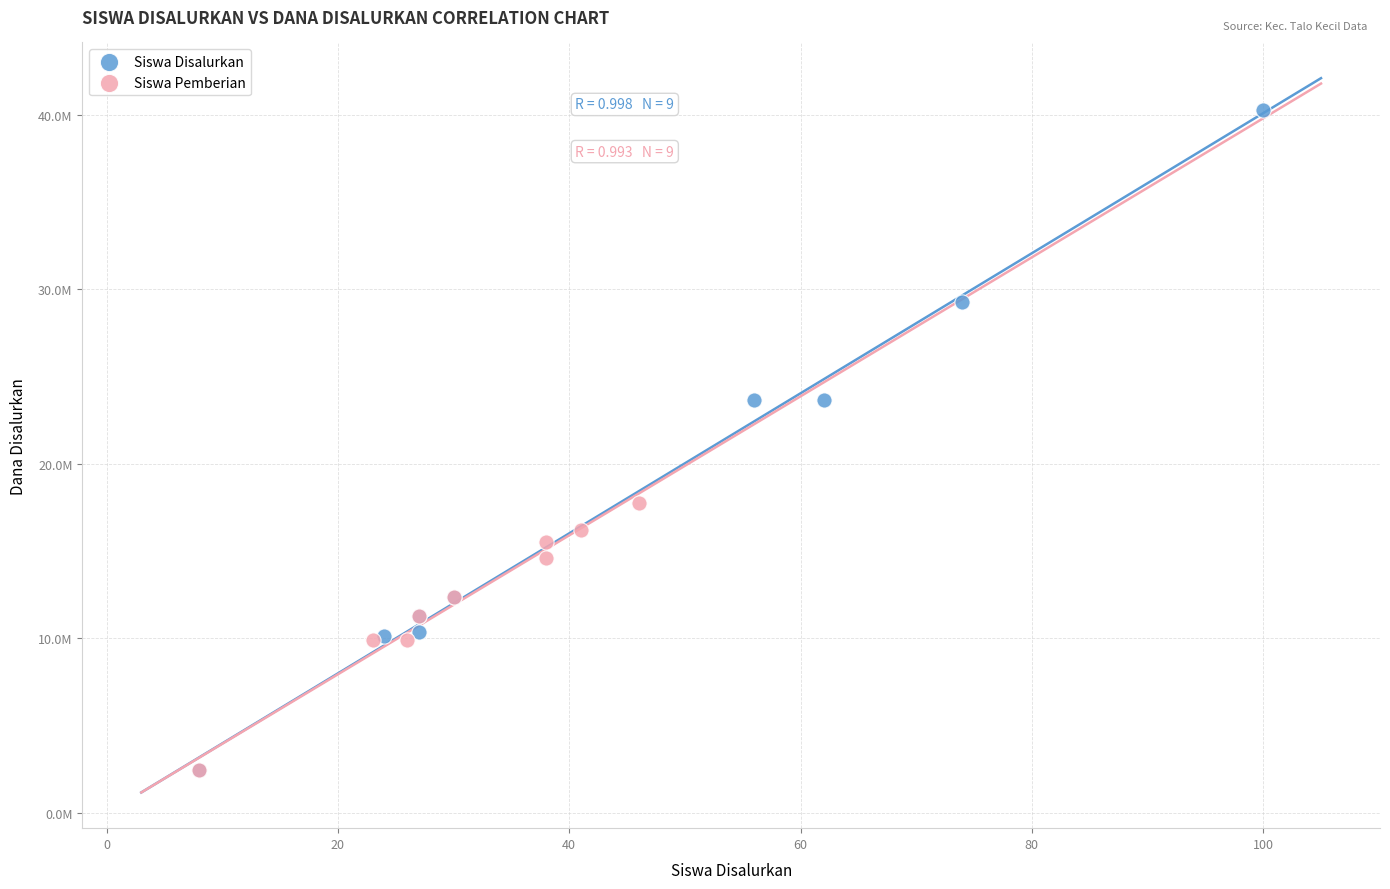

What are all the series names shown in the legend?

Siswa Disalurkan, Siswa Pemberian